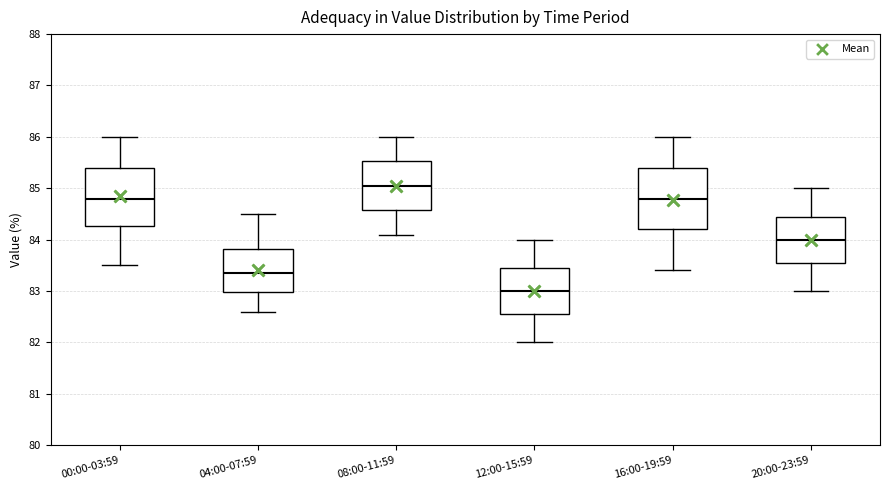

Where does the upper whisker of the box for 12:00-15:59 end on the y-axis? The values are not printed on the chart, so give them approximately, as read against the axis.

84.0